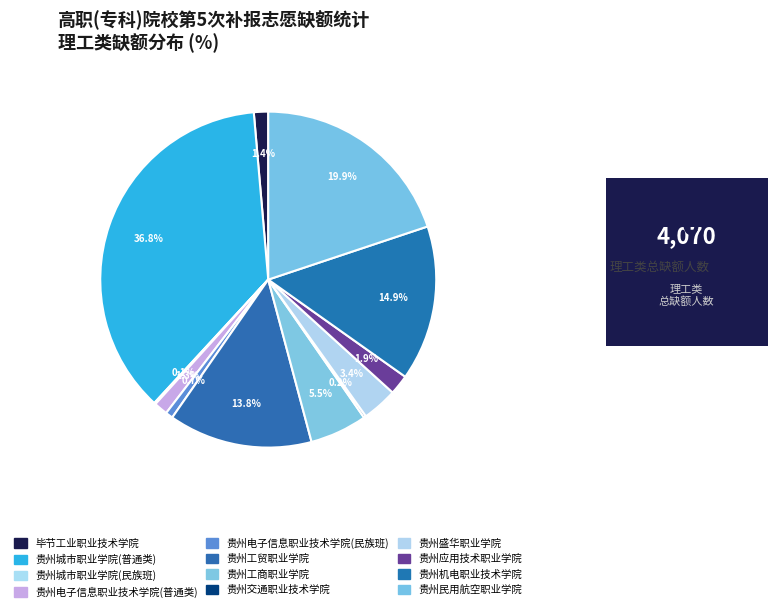

To the nearest percent, what is the combined percentage of 贵州盛华职业学院 and 贵州工商职业学院?

9%